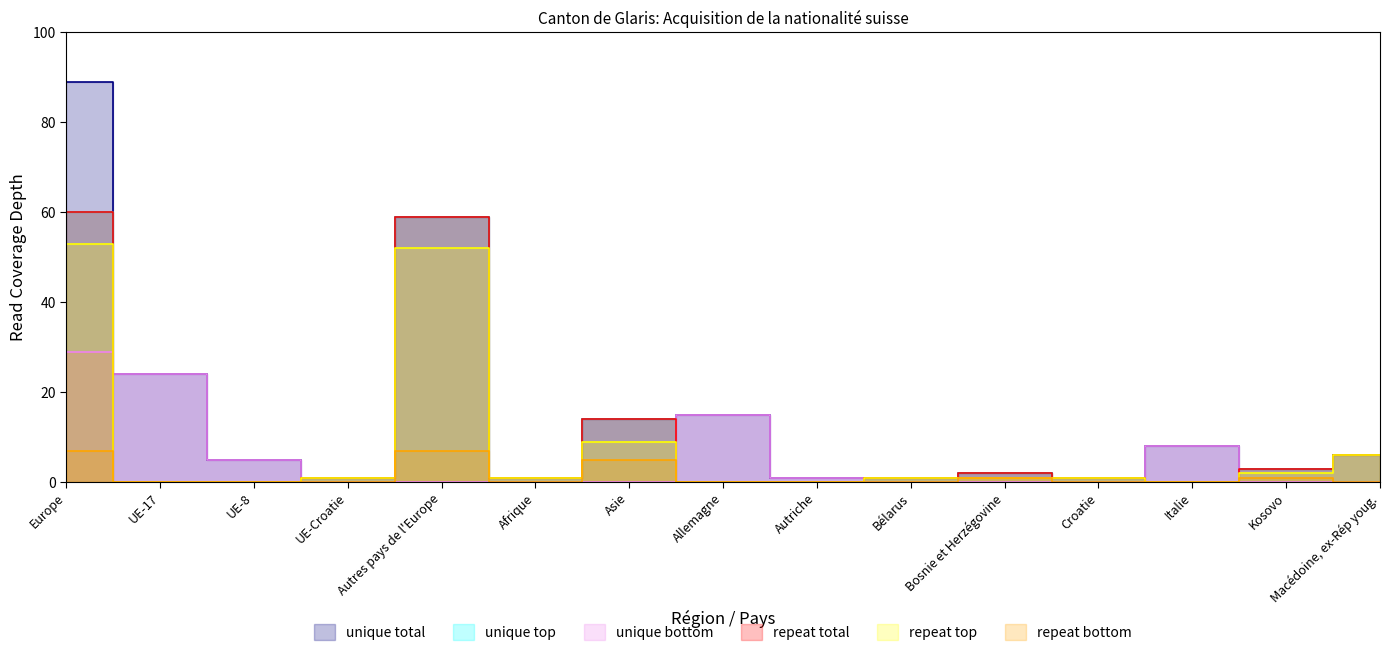

At which category is the sum across all series the highest?

Europe